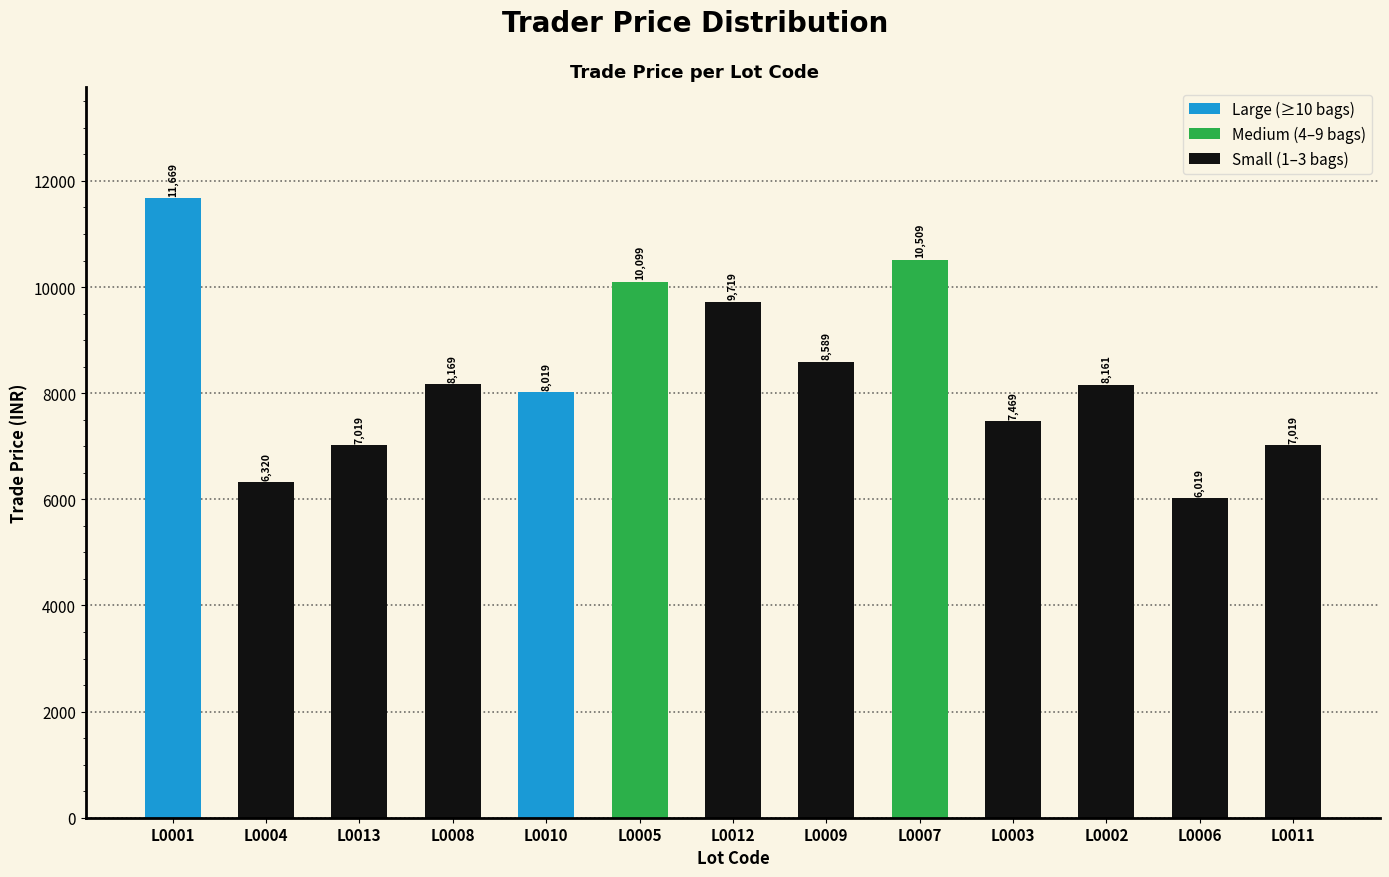

Is it true that the value at L0004 is 3851?

False